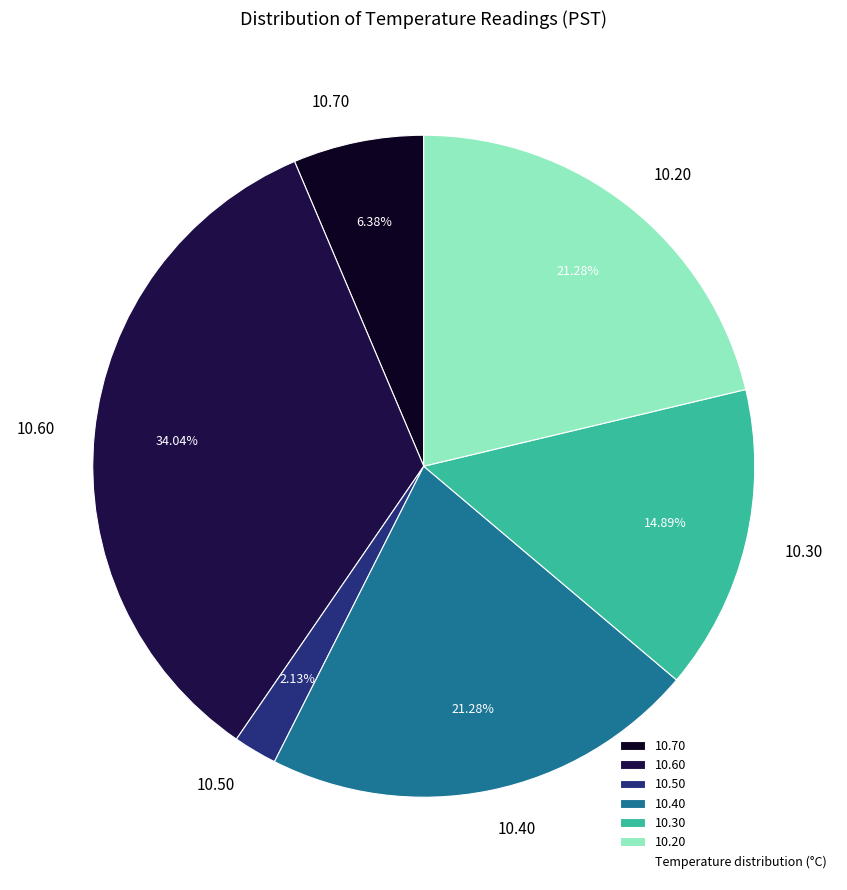

How many segments does this pie chart have?

6